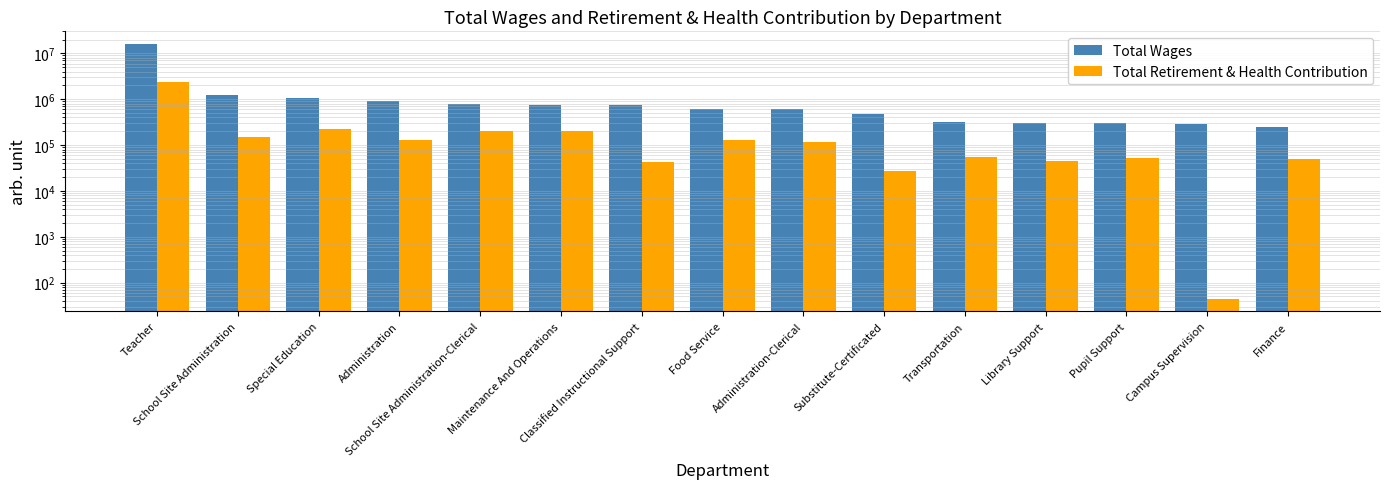

How many bars are there in total?

30